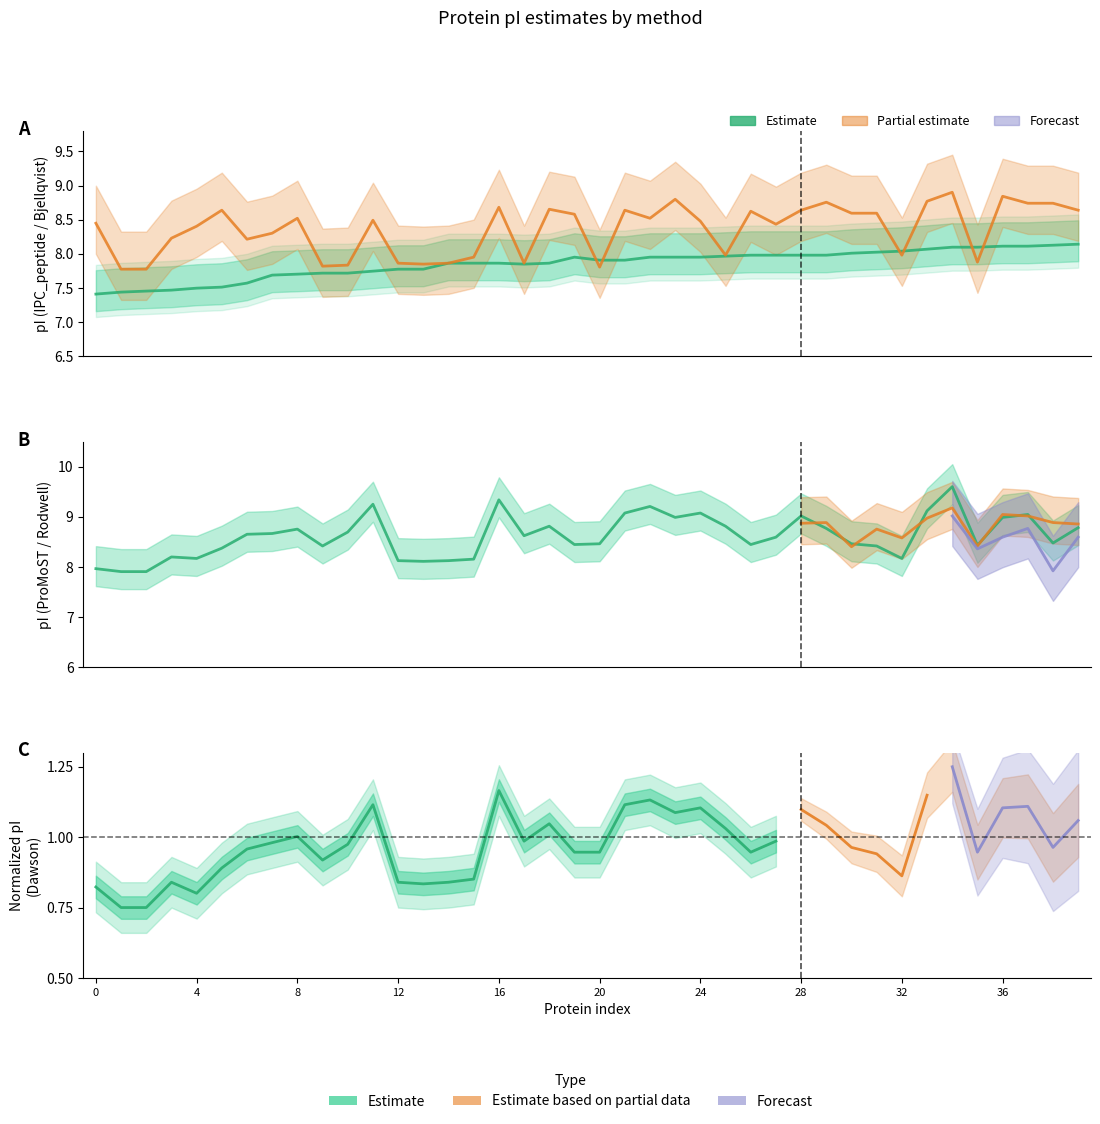

How many lines are shown in the chart?

3